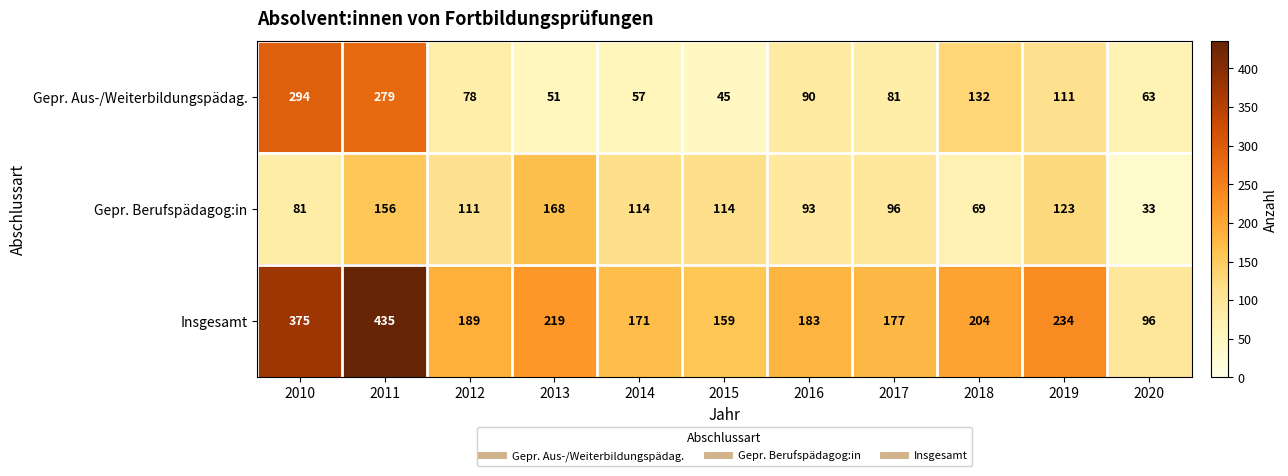

Is it true that Gepr. Aus-/Weiterbildungspädag. equals 52 at 2017?

False